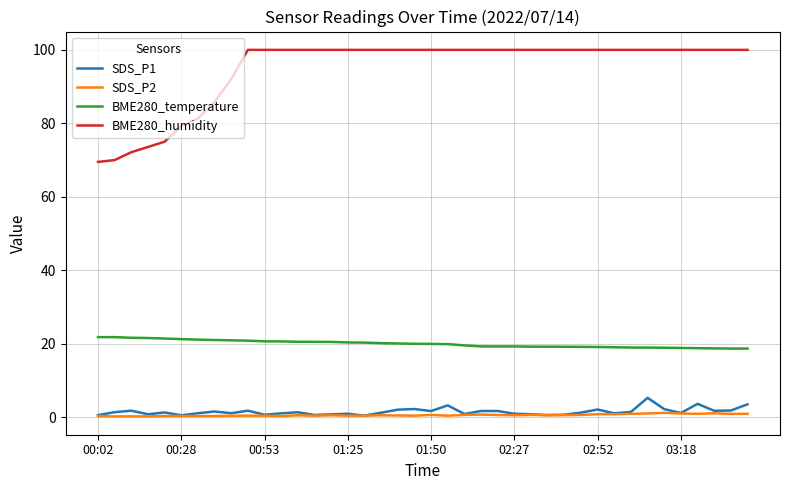

Which series has the largest range (max minus min)?

BME280_humidity